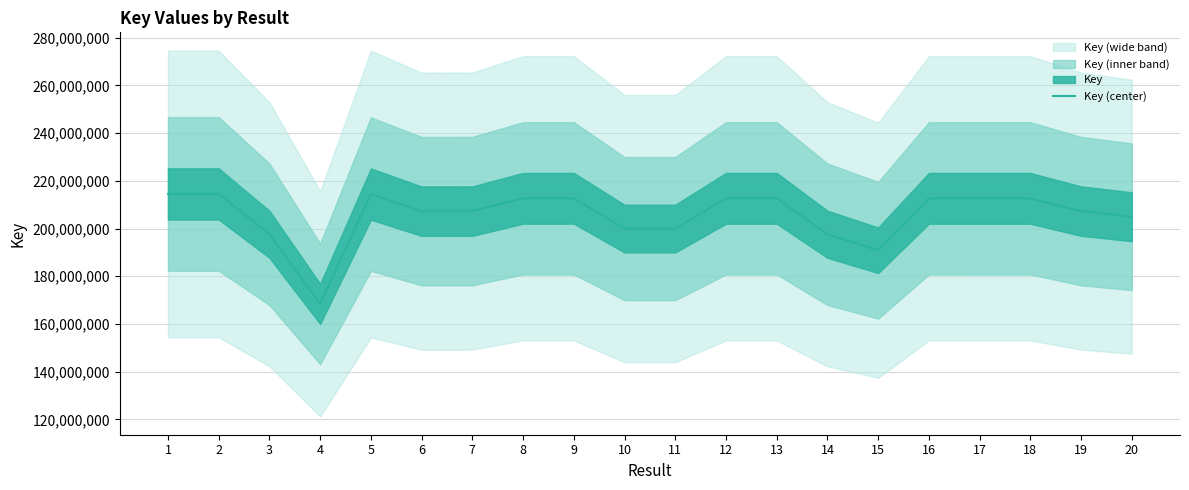

At which category does the data reach its first local valley?

4